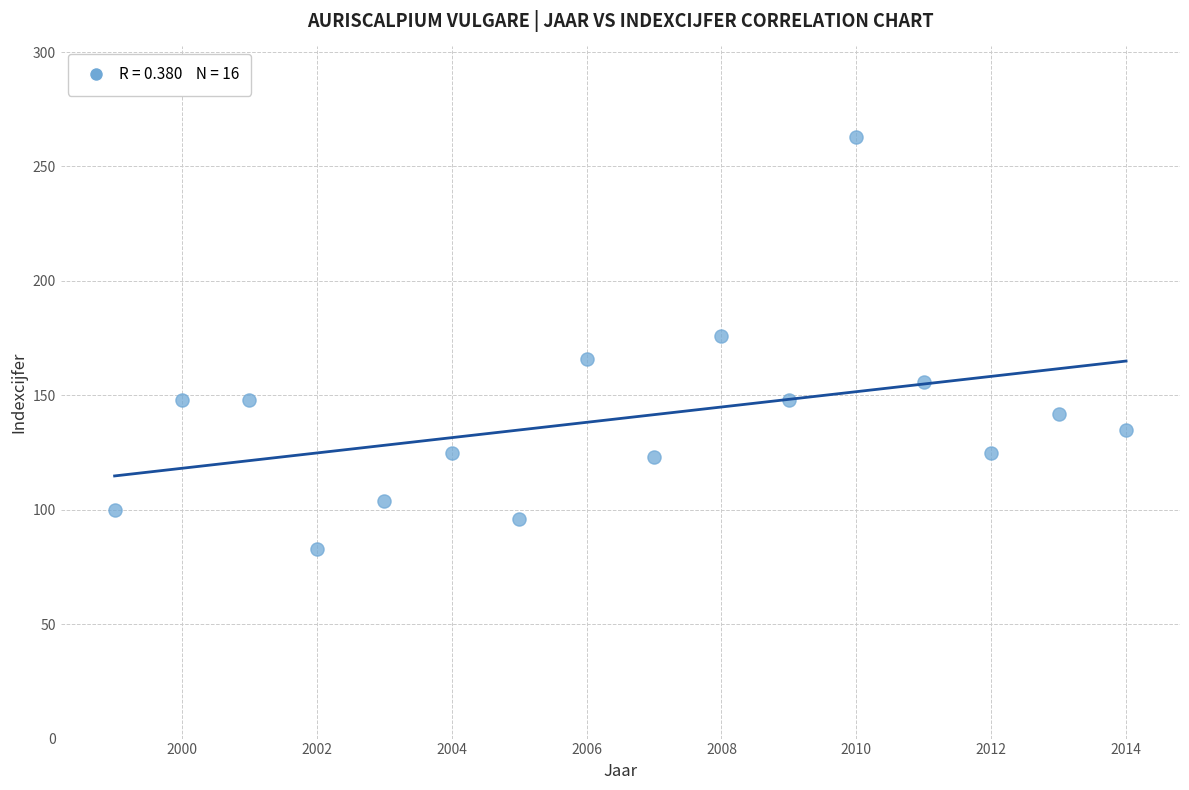

What is the range of X values (max minus min)?

15